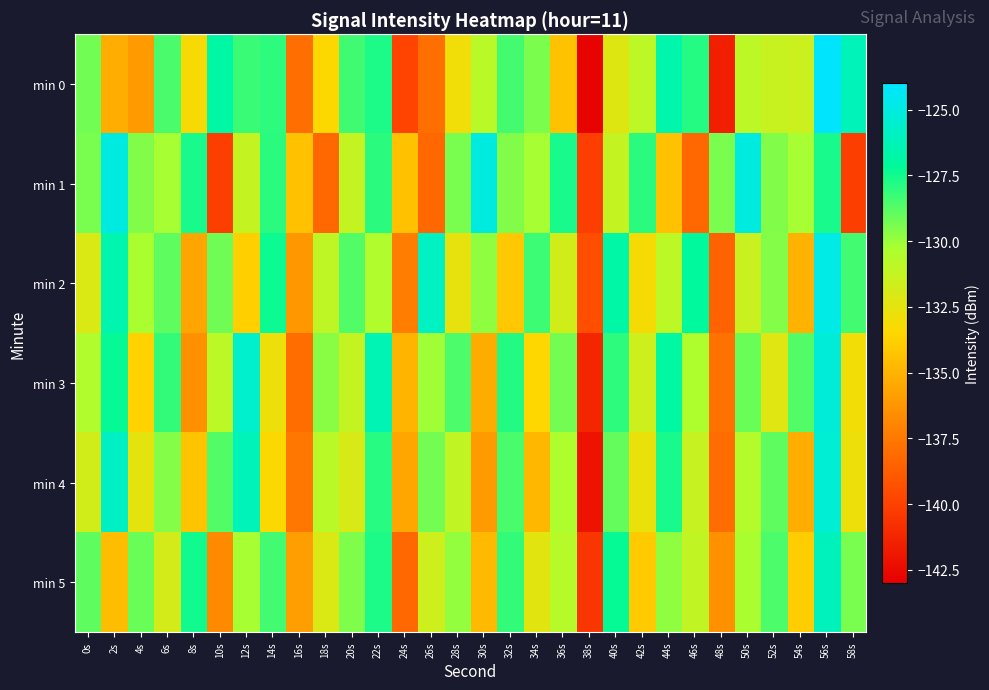

At which category is the sum across all series the highest?

56s